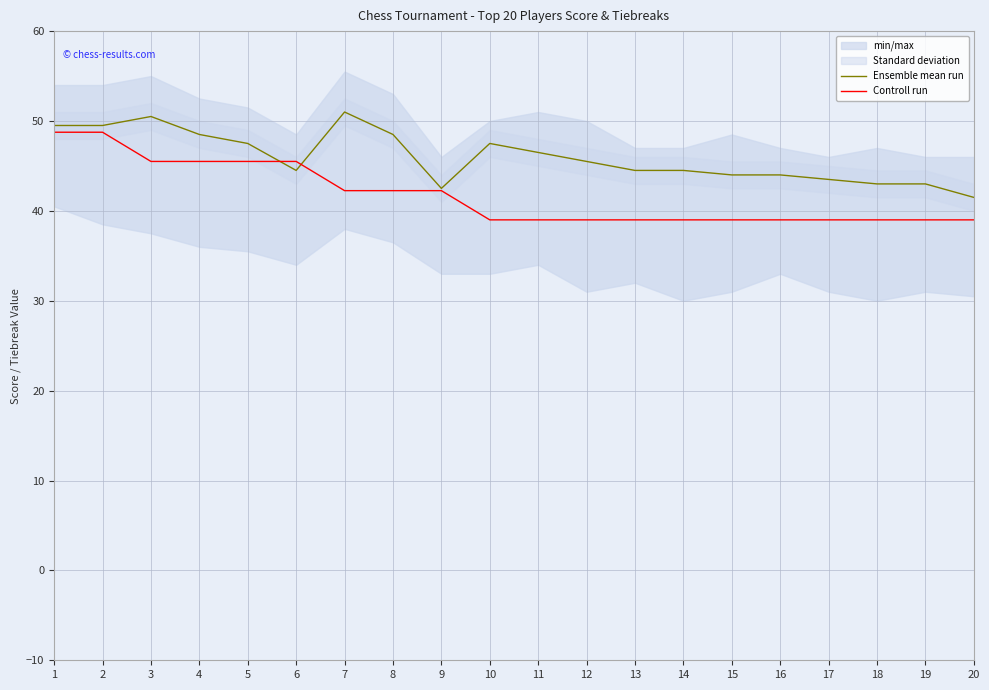

The Ensemble mean run series shows 21.2 at 13. True or false?

False